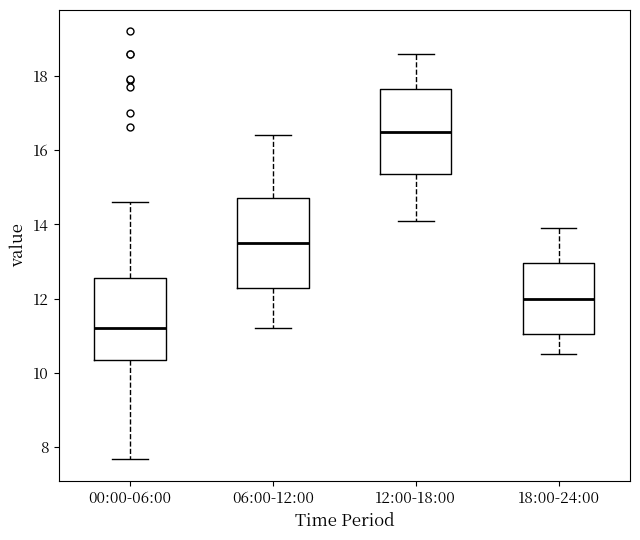

Where does the upper whisker of the box for 00:00-06:00 end on the y-axis? The values are not printed on the chart, so give them approximately, as read against the axis.

14.6